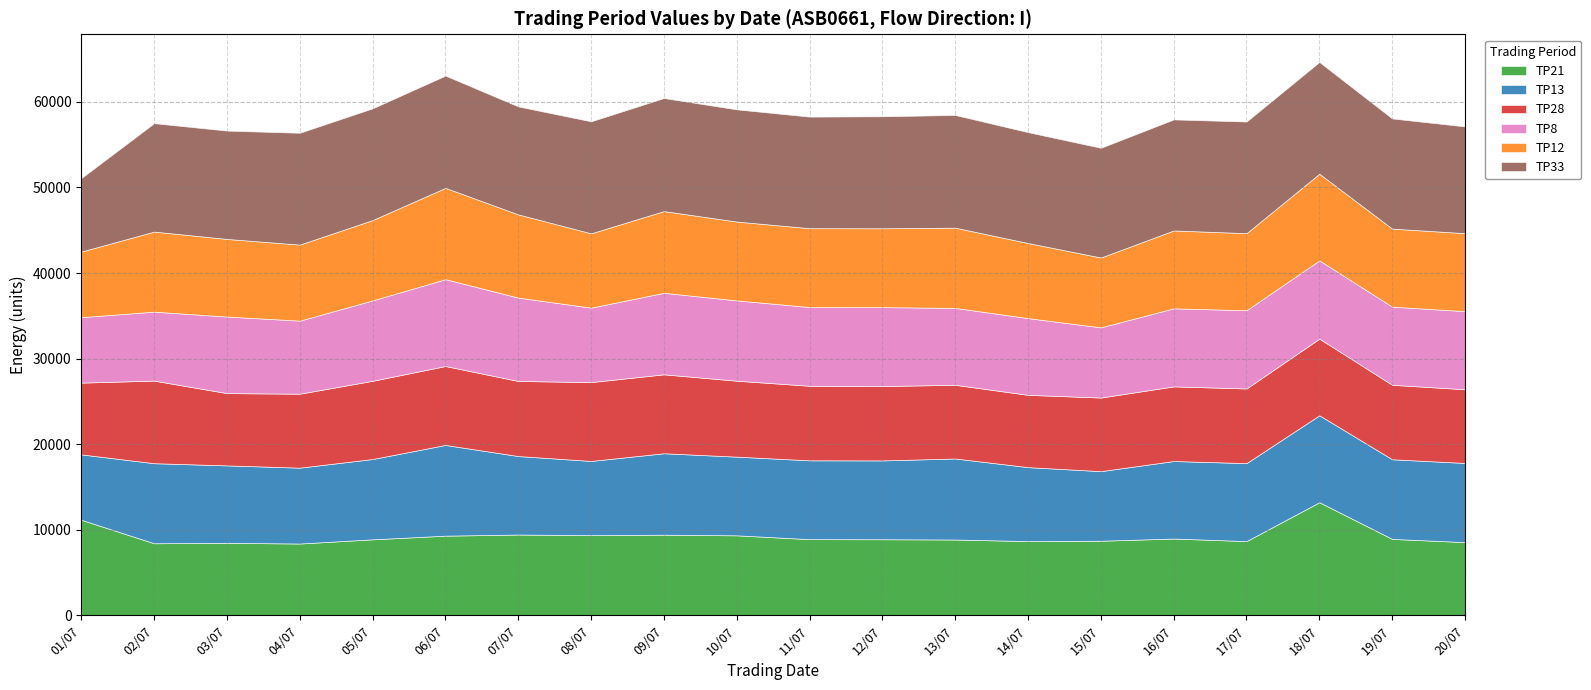

What is the sum of the TP28 values at 05/07 and 01/07?

17523.6